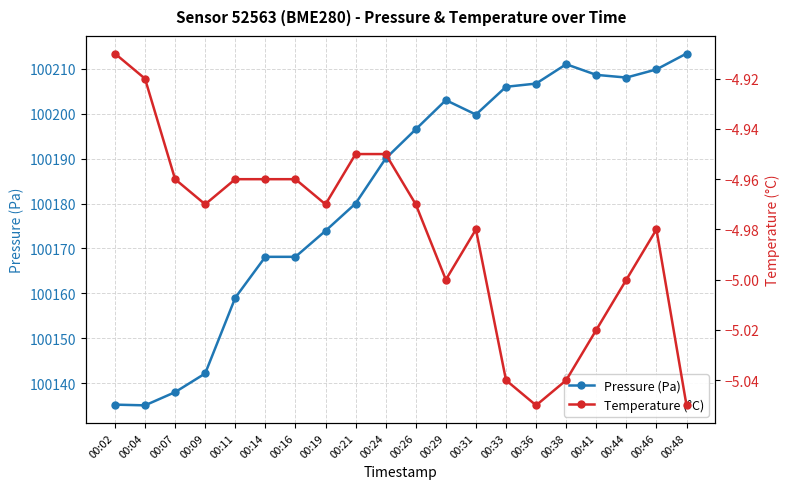

Which series changed the most between 00:14 and 00:21?

Pressure (Pa)